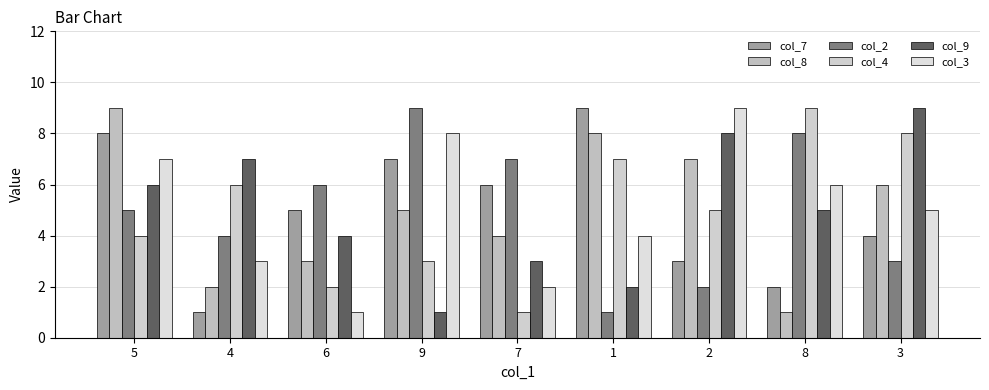

The value of col_4 at 5 is 4. True or false?

True